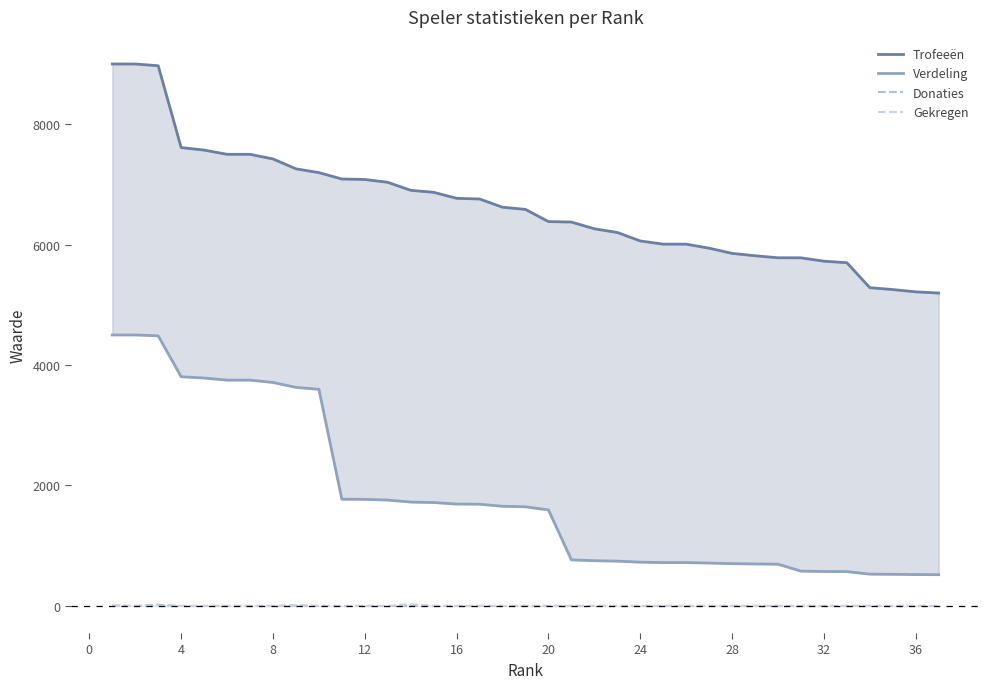

True or false: Verdeling and Gekregen cross at least once.

False